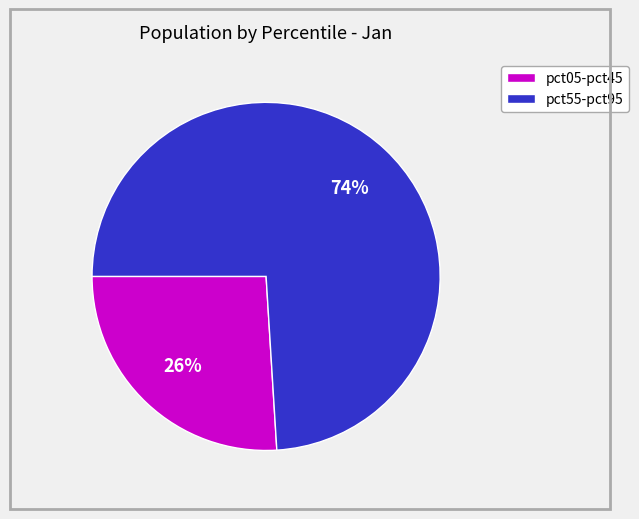

Is there any slice that represents more than half of the pie?

Yes